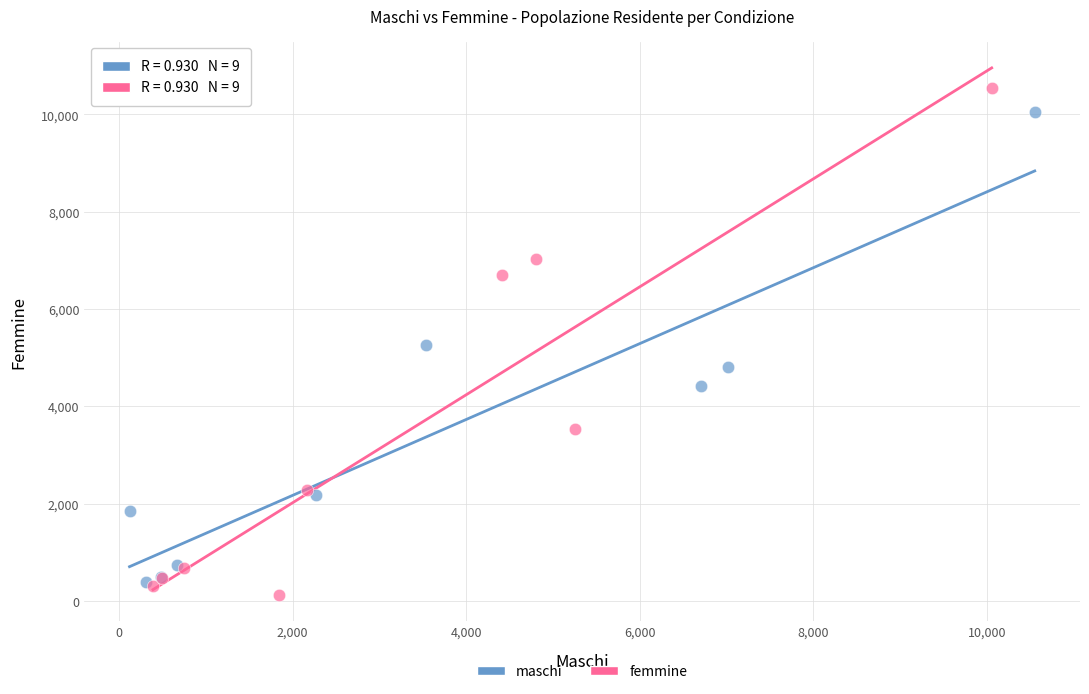

Which series contains the highest Y value?

femmine